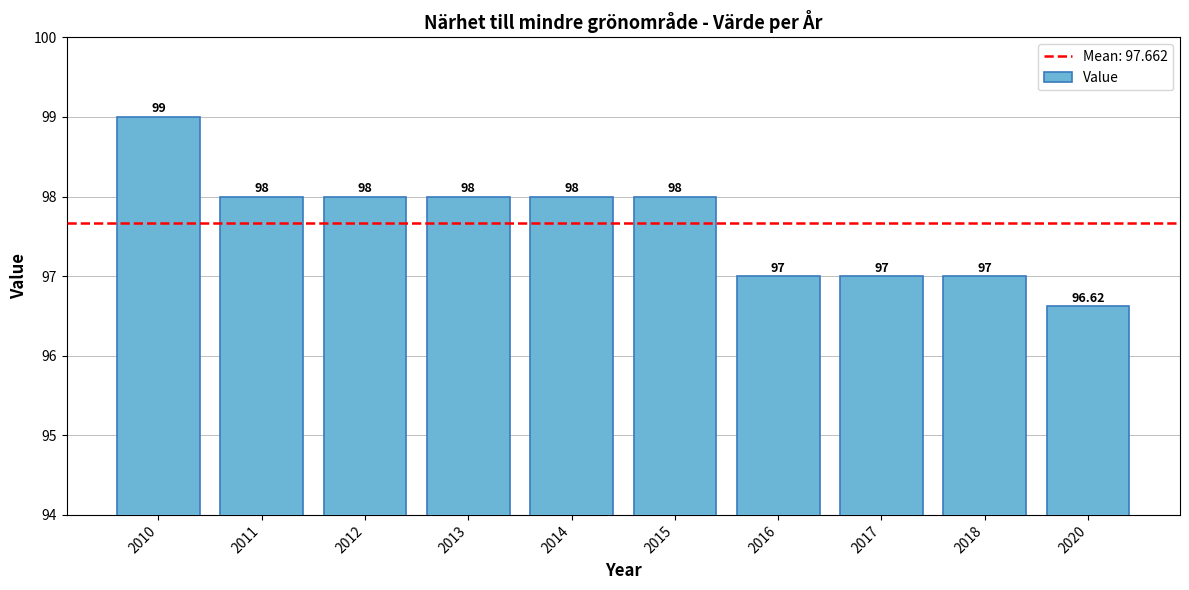

At which label does the data first exceed 98?

2010